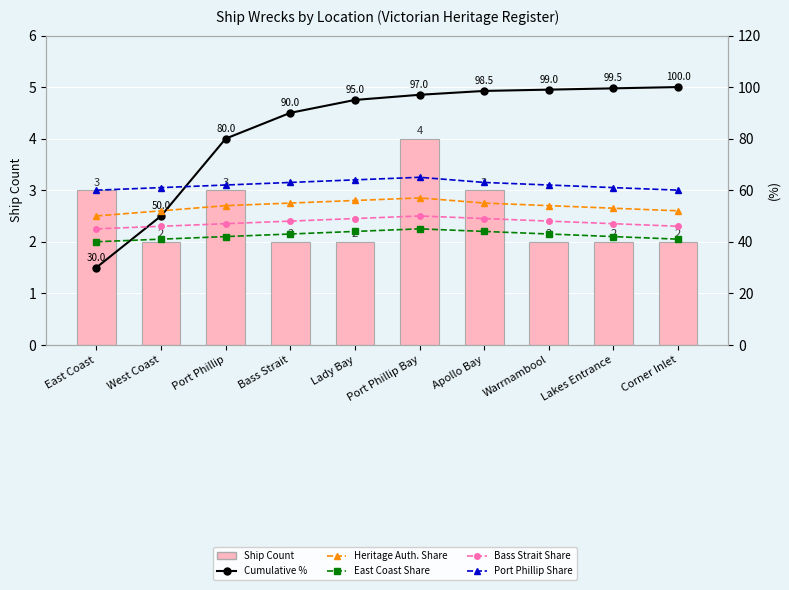

Reading right to left, transcribe all the data shown in this chart.

Ship Count: 2.0	2.0	2.0	3.0	4.0	2.0	2.0	3.0	2.0	3.0
Cumulative %: 100.0	99.5	99.0	98.5	97.0	95.0	90.0	80.0	50.0	30.0
Heritage Auth. Share: 52.0	53.0	54.0	55.0	57.0	56.0	55.0	54.0	52.0	50.0
East Coast Share: 41.0	42.0	43.0	44.0	45.0	44.0	43.0	42.0	41.0	40.0
Bass Strait Share: 46.0	47.0	48.0	49.0	50.0	49.0	48.0	47.0	46.0	45.0
Port Phillip Share: 60.0	61.0	62.0	63.0	65.0	64.0	63.0	62.0	61.0	60.0